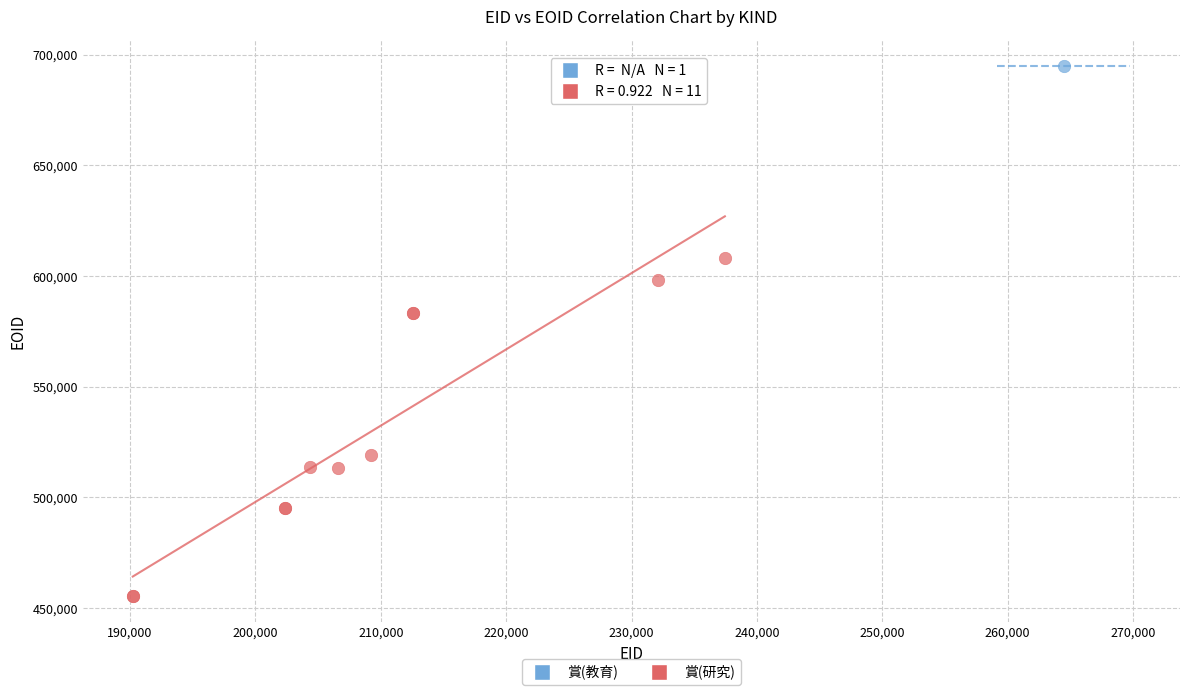

What are all the series names shown in the legend?

賞(教育), 賞(研究)